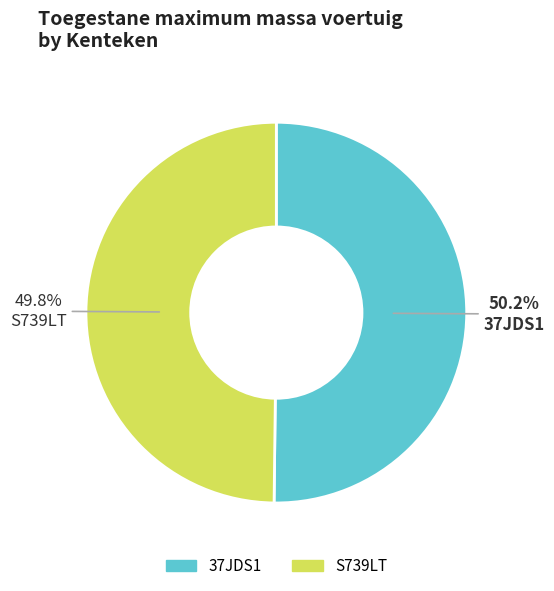

What percentage is NOT represented by S739LT?

50.2%